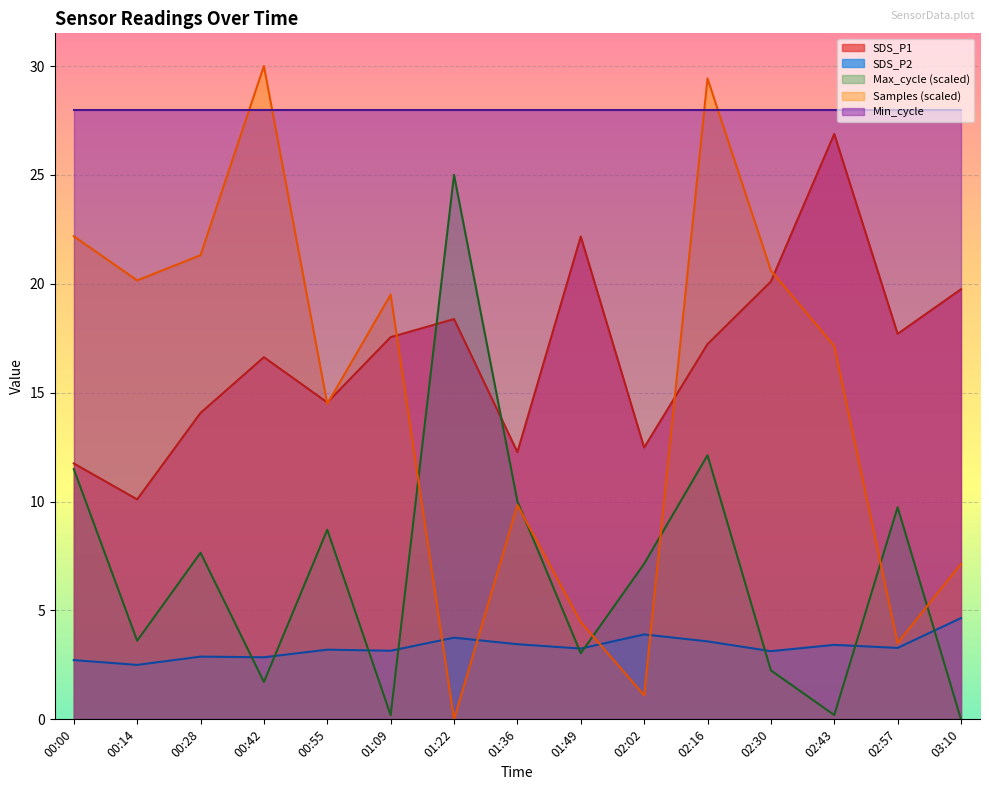

True or false: Min_cycle and Max_cycle (scaled) intersect in this chart.

False